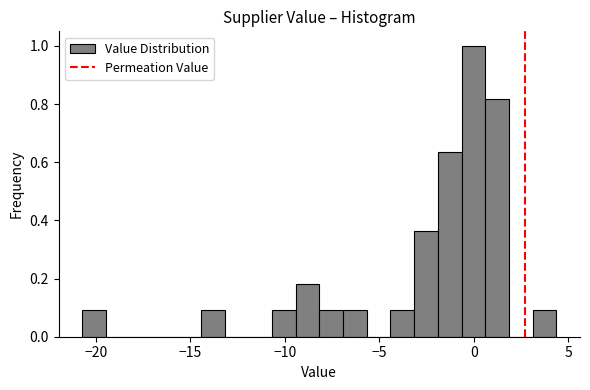

Around what value on the x-axis is the tallest bar? Give the approximate position of its centre, as read against the axis.

0.0